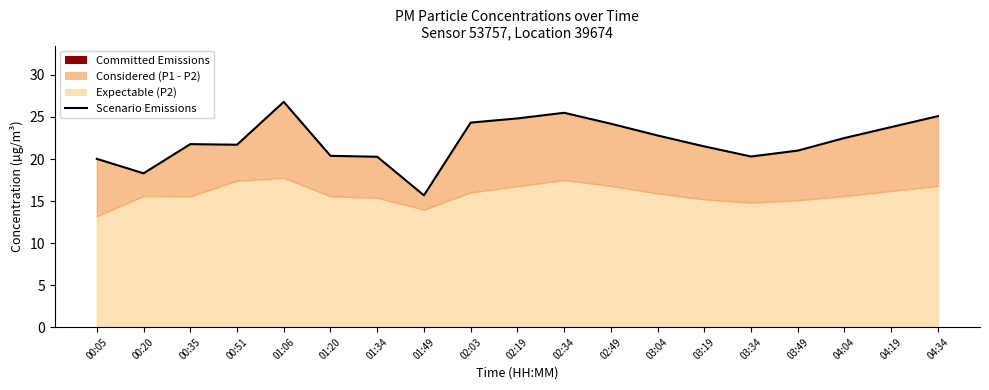

List the labels in order of value, largest first.

01:06, 02:34, 04:34, 02:19, 02:03, 02:49, 04:19, 03:04, 04:04, 00:35, 00:51, 03:19, 03:49, 01:20, 03:34, 01:34, 00:05, 00:20, 01:49